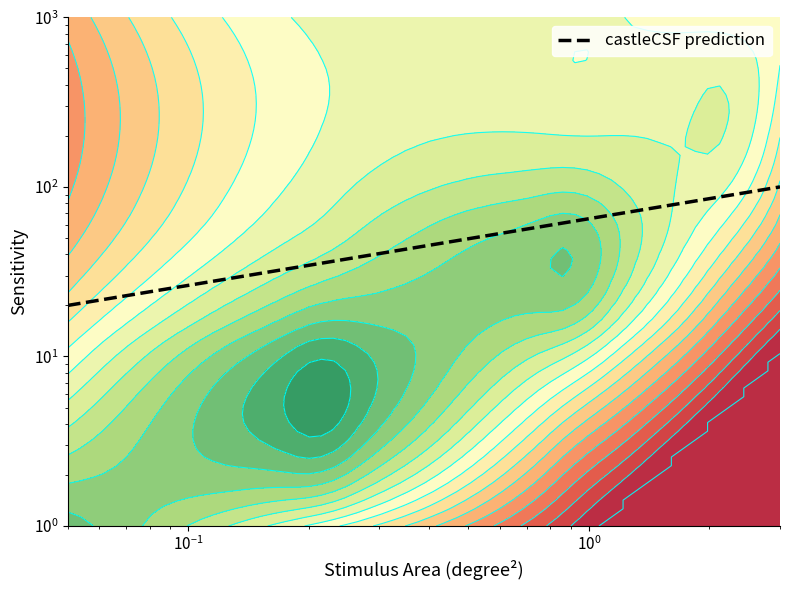

What is the value of the 1st point from the left?

20.0